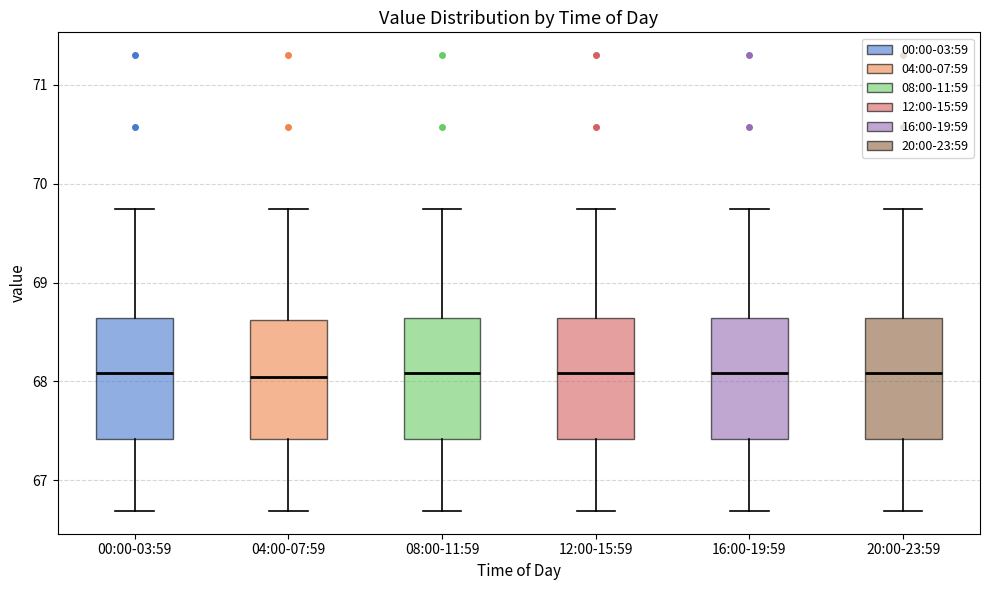

Reading left to right, read every box against the y-axis: the position of its median line, the range the box covers, and the ends of its whiskers. The values are not printed on the chart, so give them approximately, as read against the axis.

00:00-03:59: median 68.1, box 67.4 to 68.6, whiskers 66.7 to 69.7
04:00-07:59: median 68.0, box 67.4 to 68.6, whiskers 66.7 to 69.7
08:00-11:59: median 68.1, box 67.4 to 68.6, whiskers 66.7 to 69.7
12:00-15:59: median 68.1, box 67.4 to 68.6, whiskers 66.7 to 69.7
16:00-19:59: median 68.1, box 67.4 to 68.6, whiskers 66.7 to 69.7
20:00-23:59: median 68.1, box 67.4 to 68.6, whiskers 66.7 to 69.7